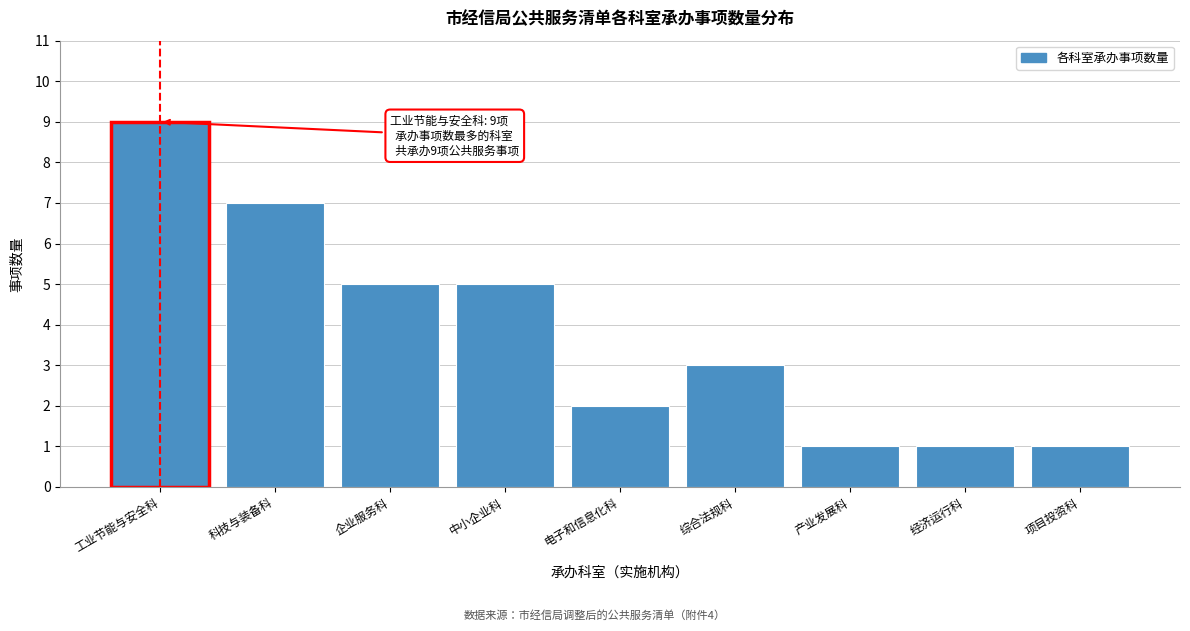

Reading left to right, list all the values displayed in this chart.

9	7	5	5	2	3	1	1	1